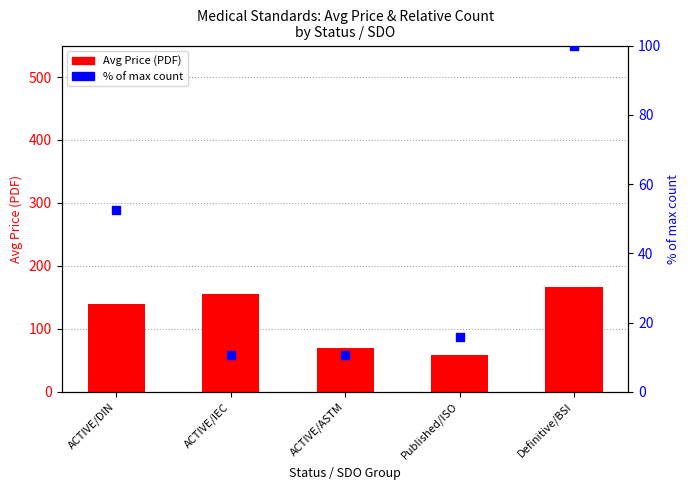

Is the value of % of max count at ACTIVE/IEC greater than the value of Avg Price (PDF) at Published/ISO?

No